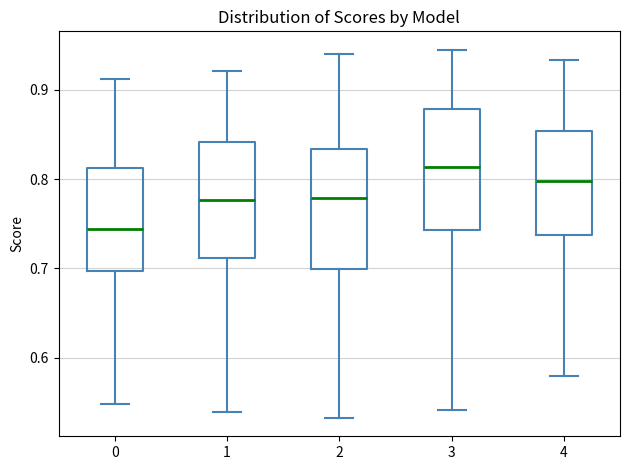

Where does the median line of the box at x = 1 sit on the y-axis? The values are not printed on the chart, so give them approximately, as read against the axis.

0.78